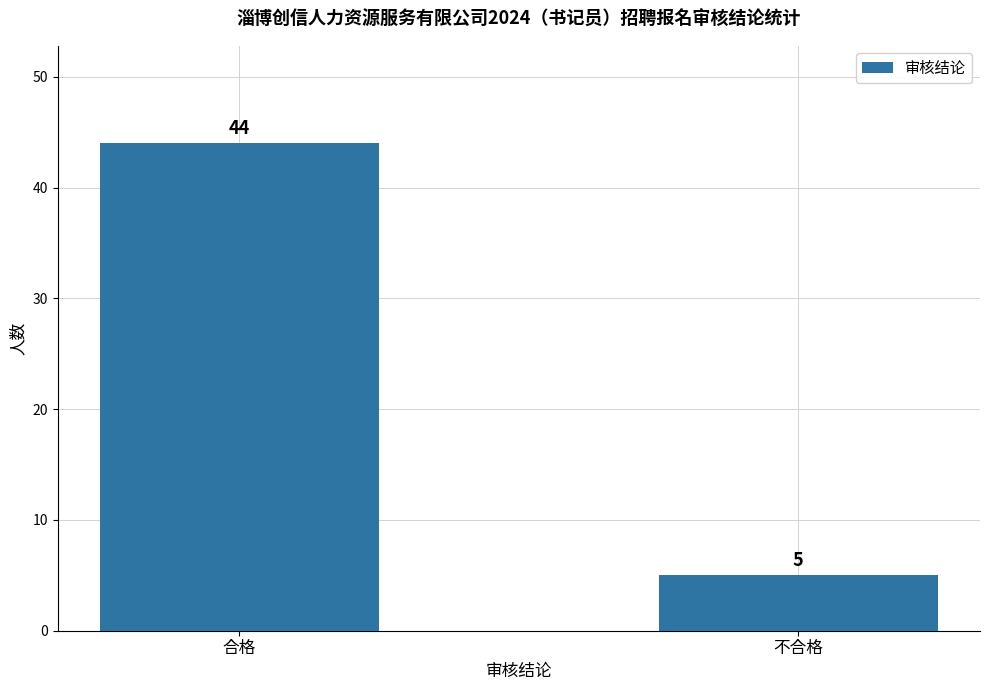

Count the number of data series in this chart.

1